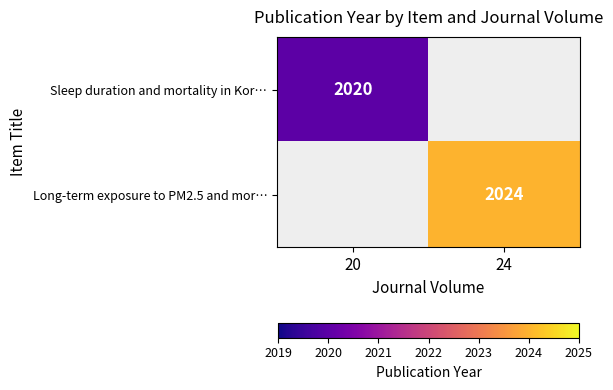

The Sleep duration and mortality in Kor… series shows 3092 at 20. True or false?

False